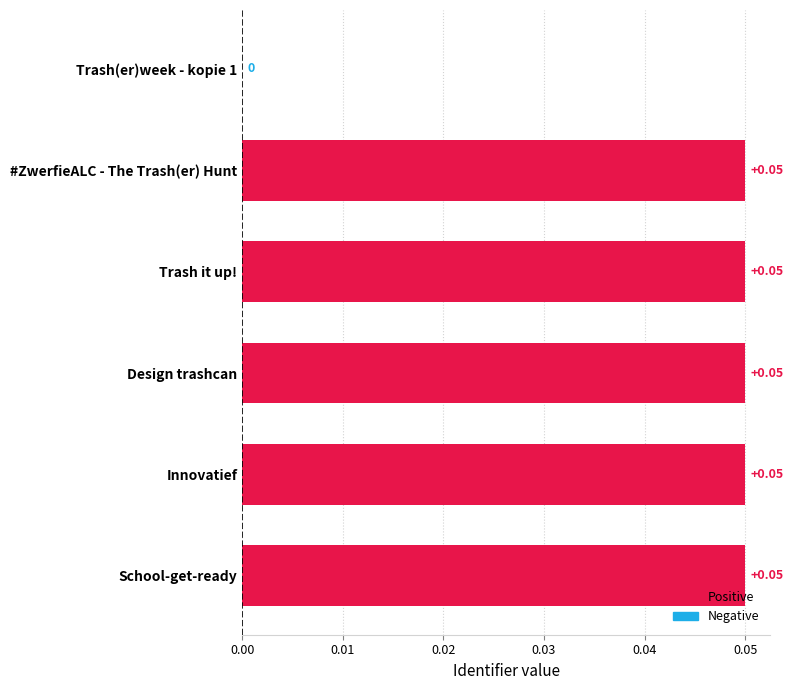

Between Trash(er)week - kopie 1 and Innovatief, which is larger?

Innovatief